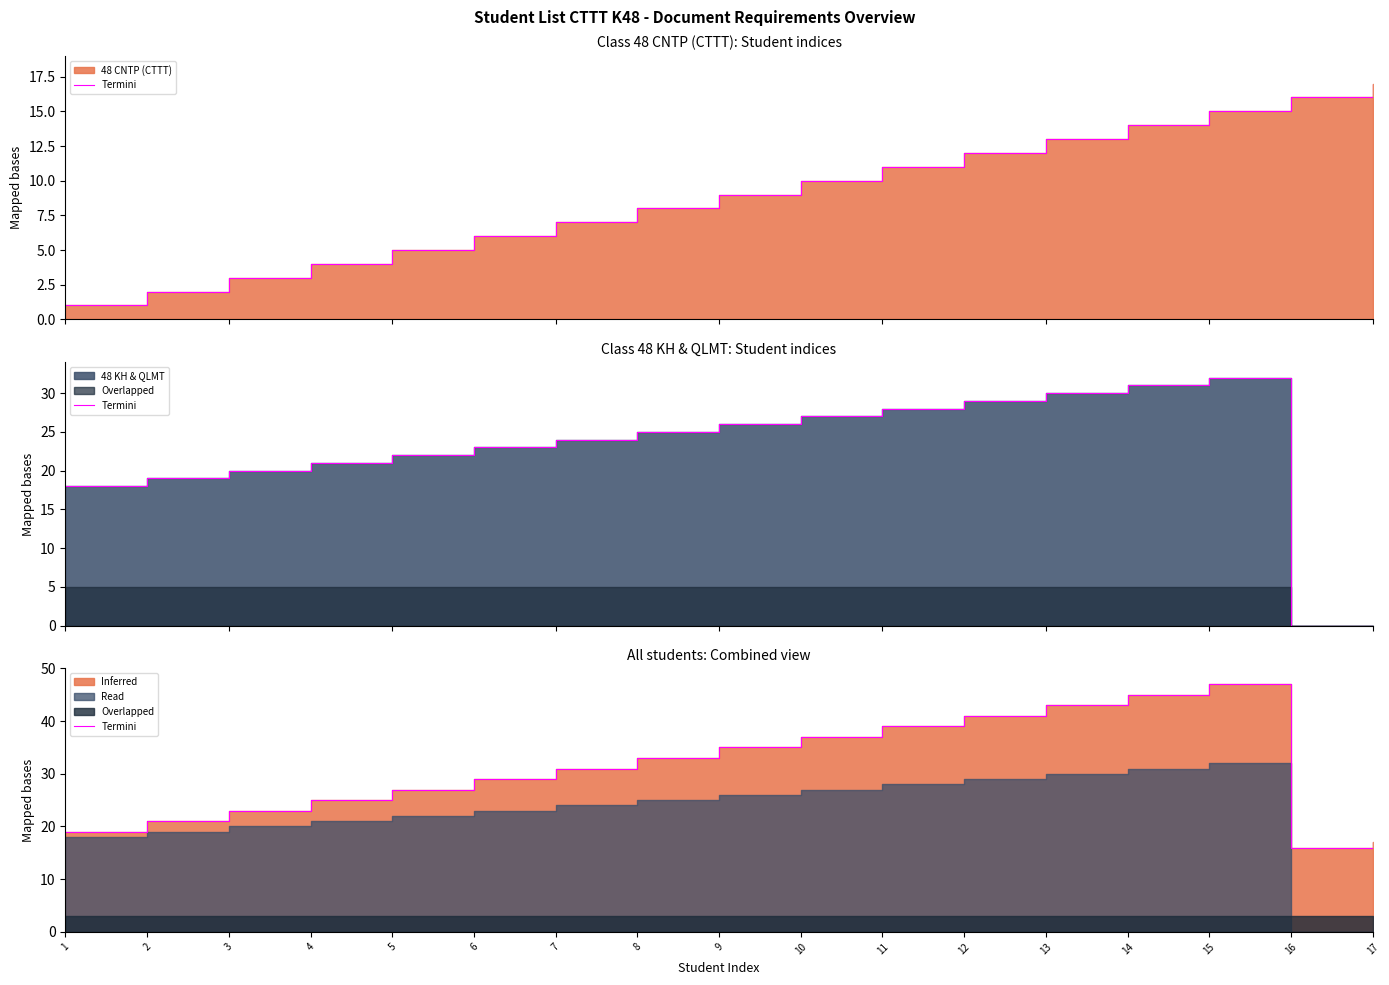

Reading left to right, extract all data points from this chart.

1=19	2=21	3=23	4=25	5=27	6=29	7=31	8=33	9=35	10=37	11=39	12=41	13=43	14=45	15=47	16=16	17=17